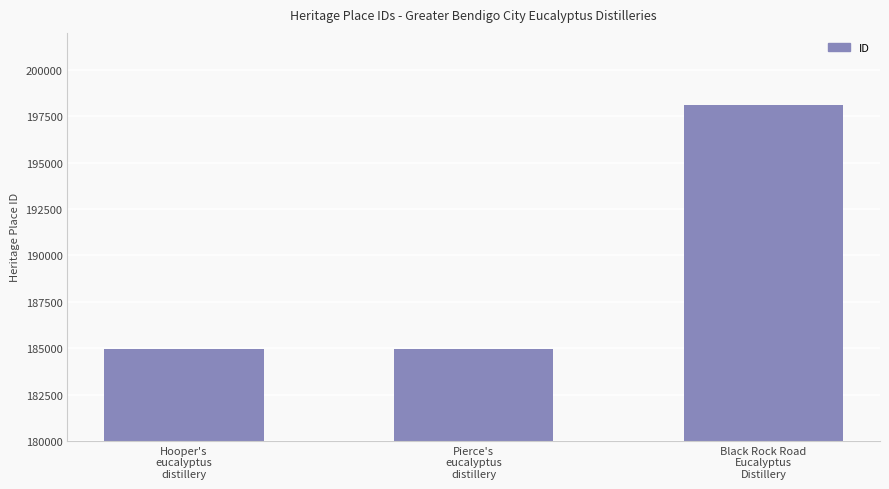

Approximately how many times larger is the value at Hooper's
eucalyptus
distillery compared to Black Rock Road
Eucalyptus
Distillery?

0.9